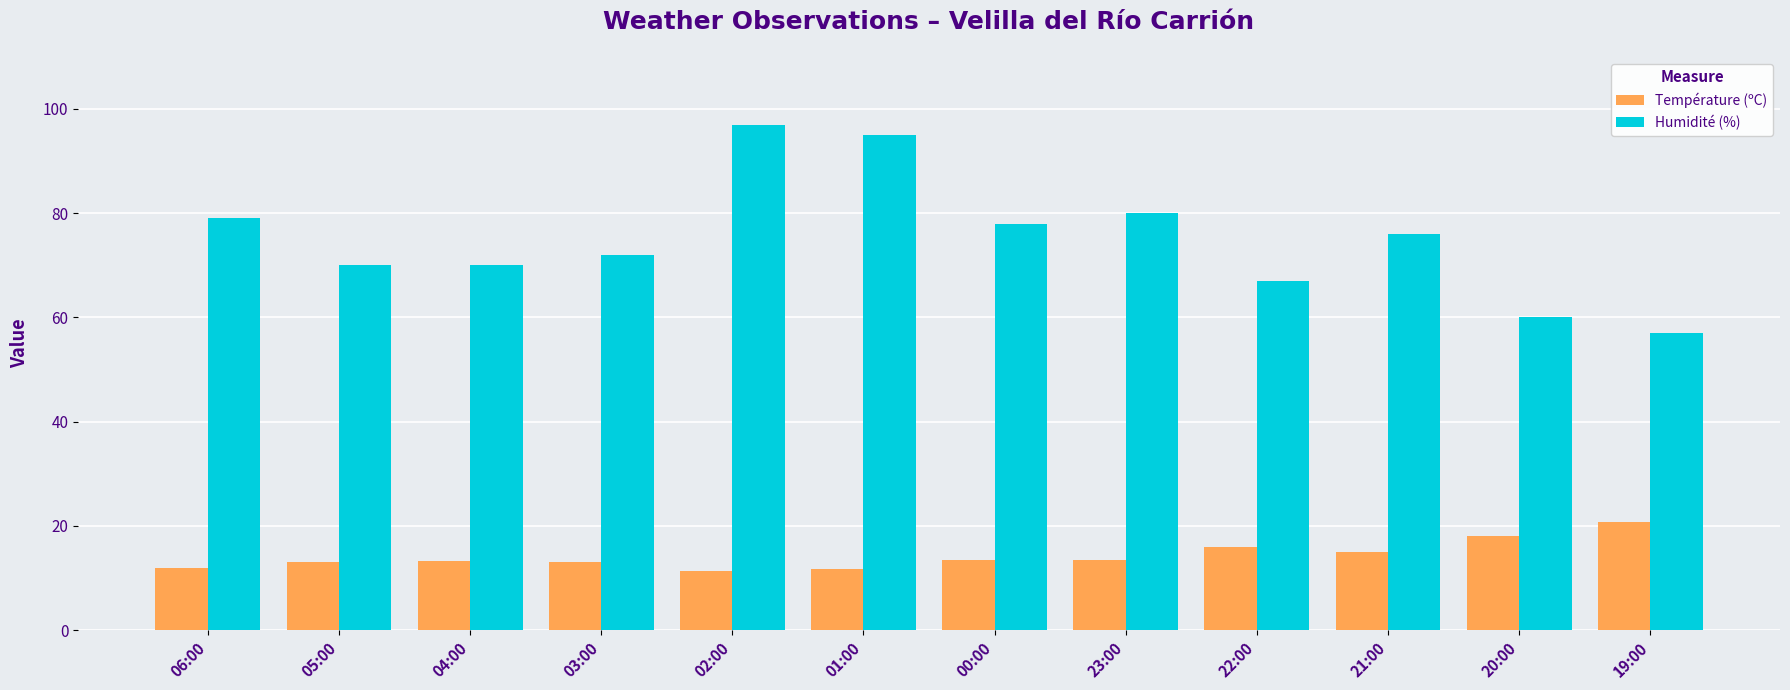

Which series has the largest total across all categories?

Humidité (%)